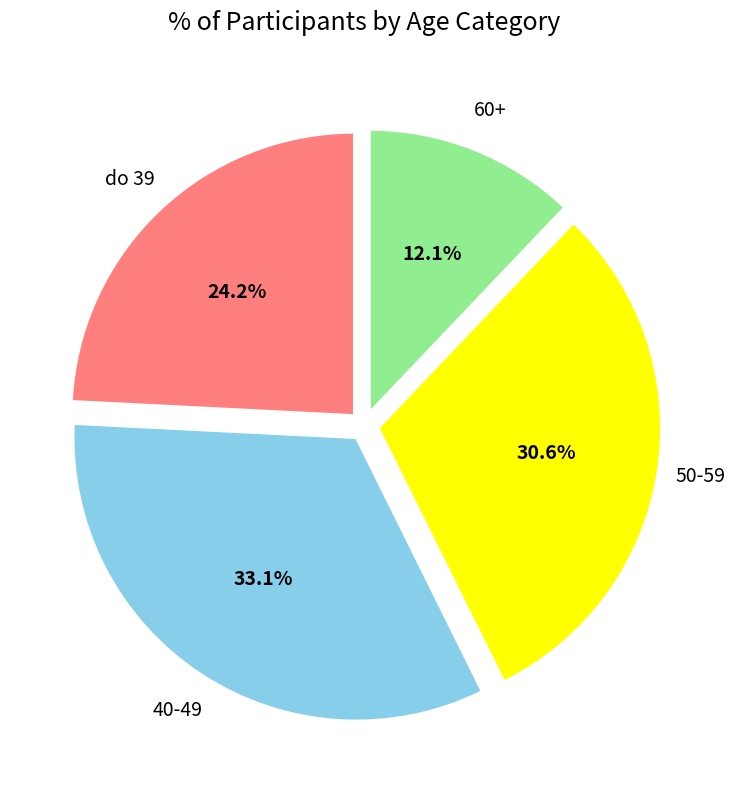

To the nearest percent, what is the average slice percentage?

25%